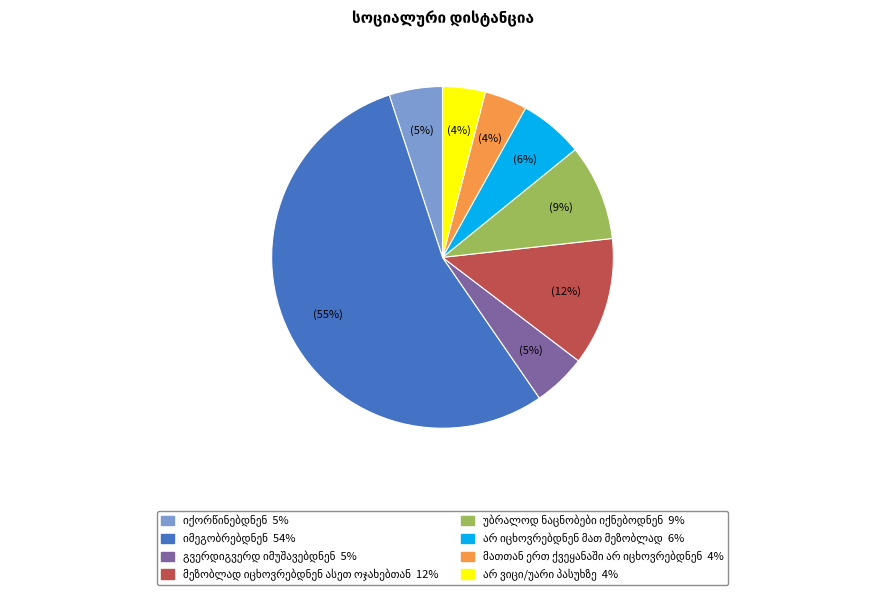

Does any single category account for the majority?

Yes